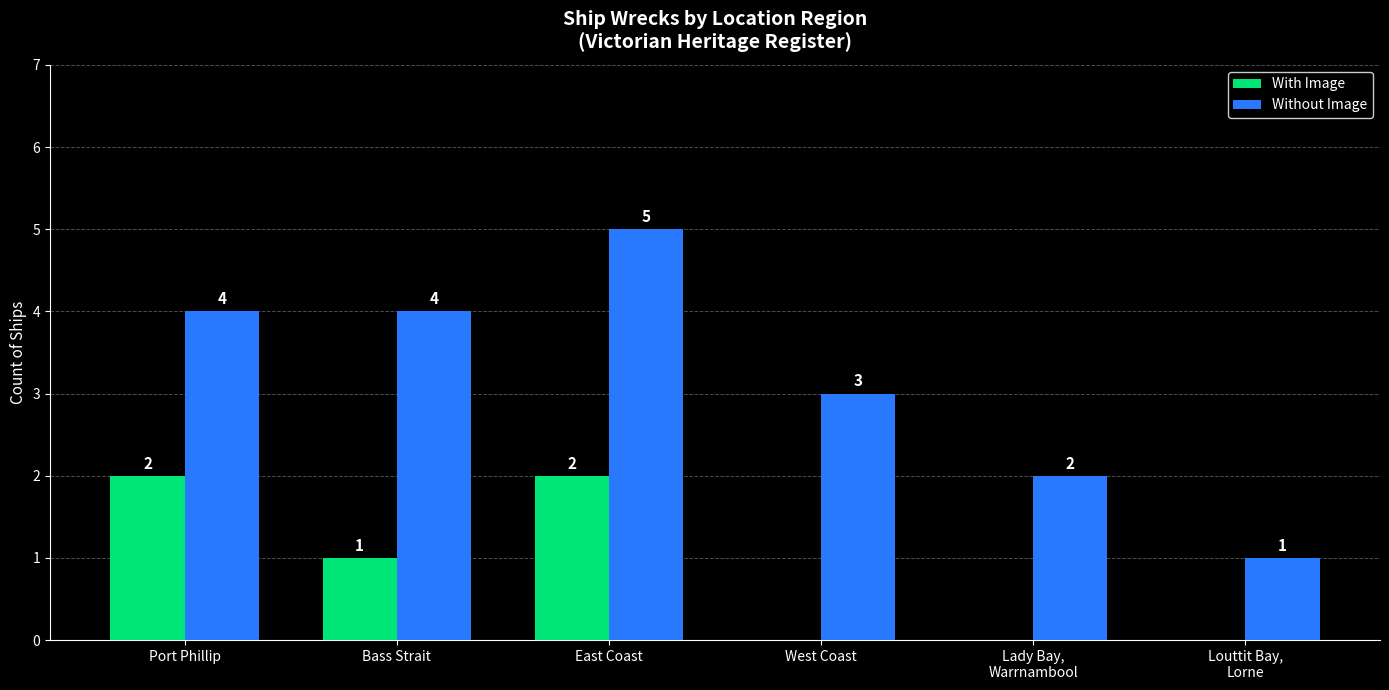

At which category is the sum across all series the highest?

East Coast